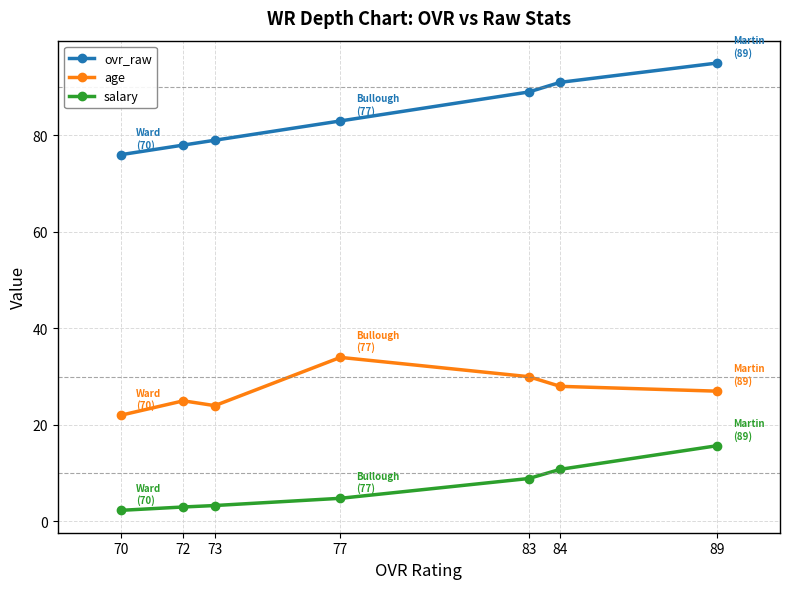

List the series in order of their peak value, highest first.

ovr_raw, age, salary